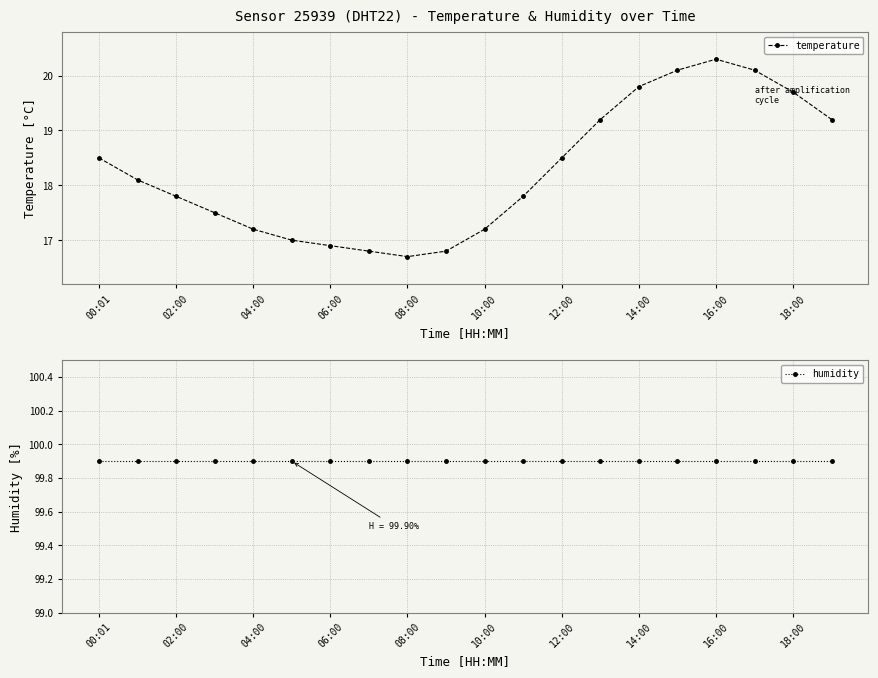

Reading right to left, extract all data points from this chart.

temperature: 19.2	19.7	20.1	20.3	20.1	19.8	19.2	18.5	17.8	17.2	16.8	16.7	16.8	16.9	17.0	17.2	17.5	17.8	18.1	18.5
humidity: 99.9	99.9	99.9	99.9	99.9	99.9	99.9	99.9	99.9	99.9	99.9	99.9	99.9	99.9	99.9	99.9	99.9	99.9	99.9	99.9